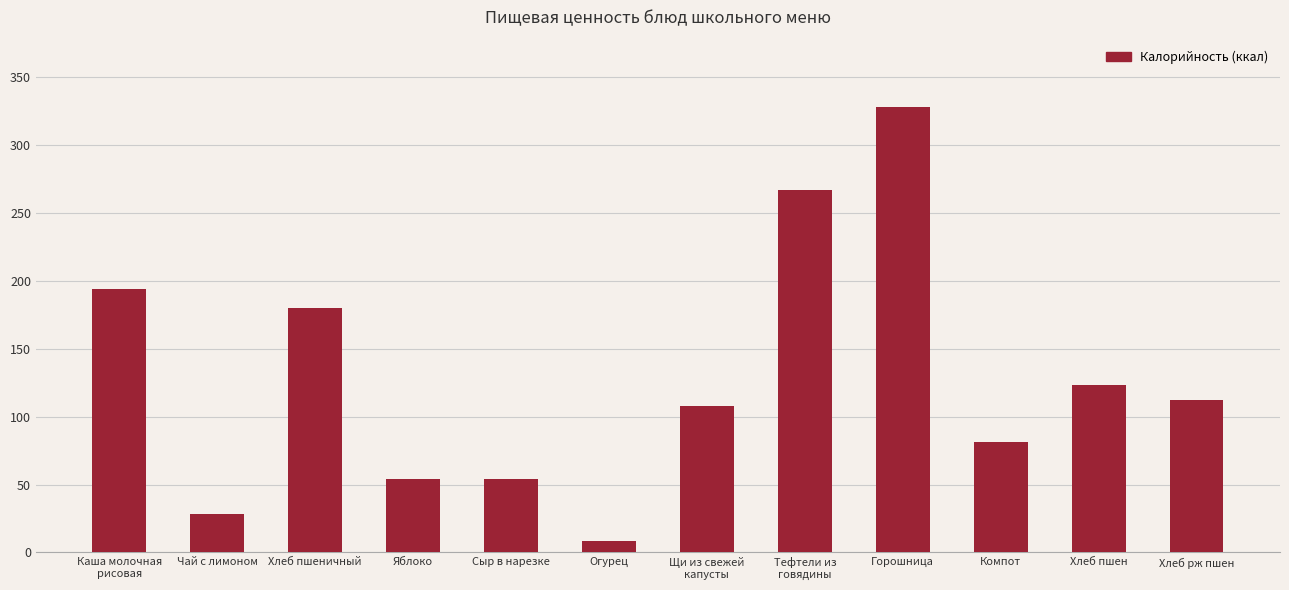

Is it true that the value at Горошница is 223.9?

False